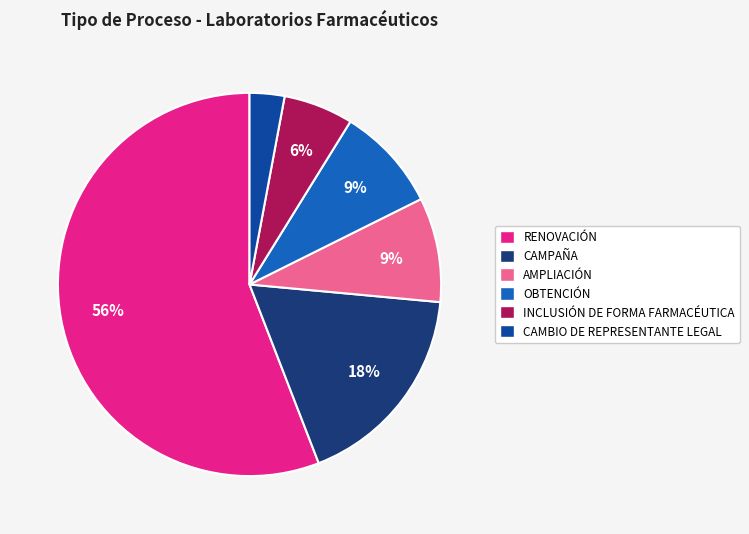

How many slices are in this pie chart?

6